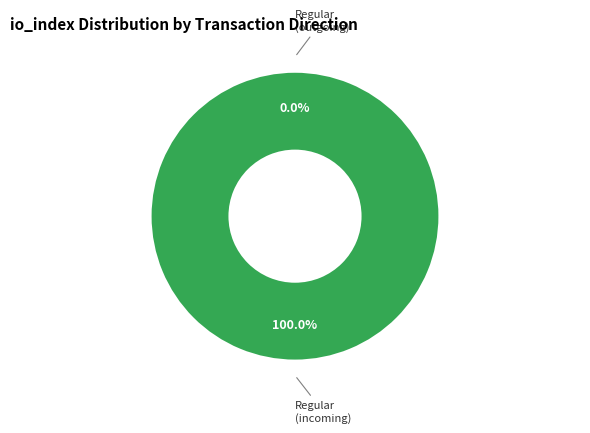

How many segments does this pie chart have?

2